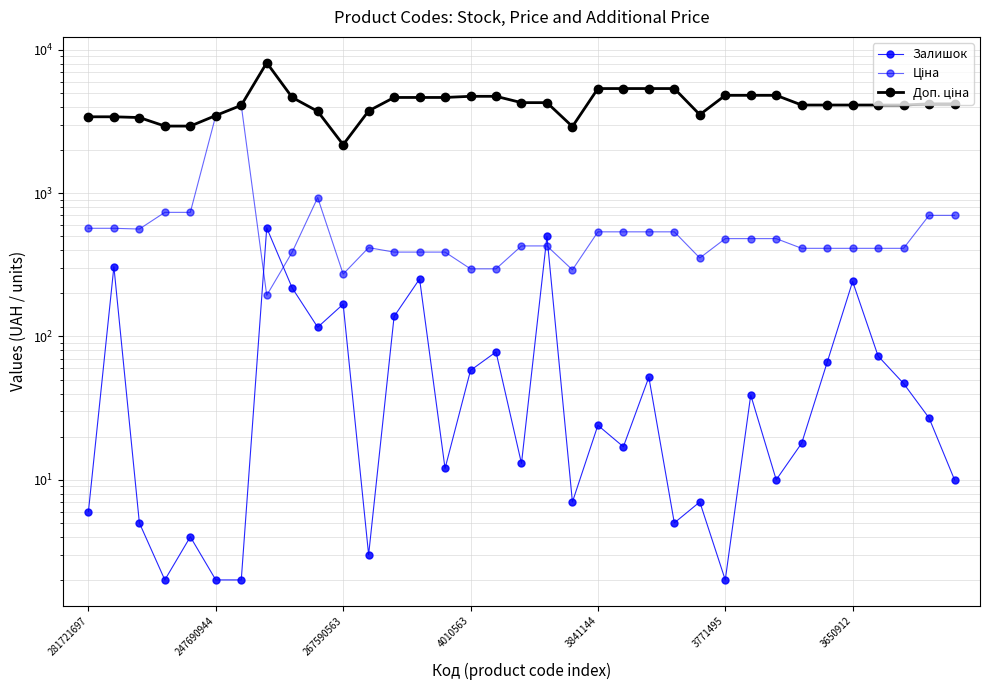

The value of Залишок at 32 is 47.0. True or false?

True